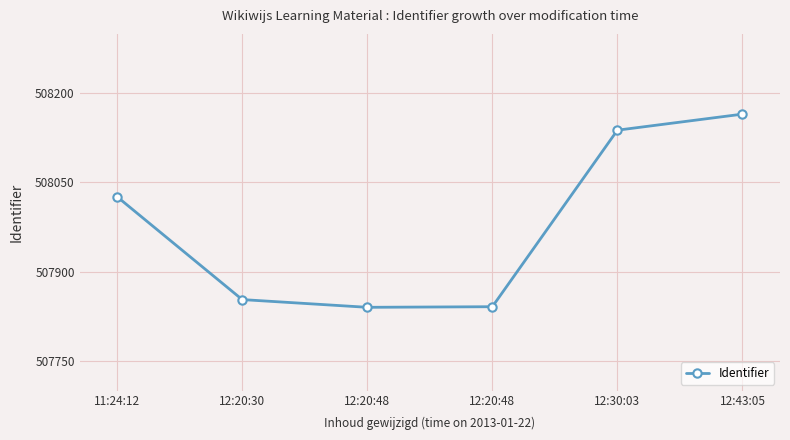

Count the number of data series in this chart.

1